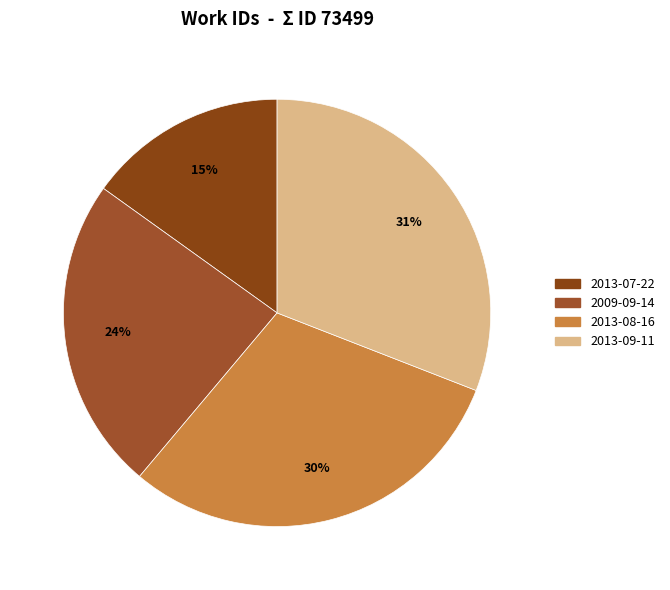

To the nearest percent, what is the average slice percentage?

25%